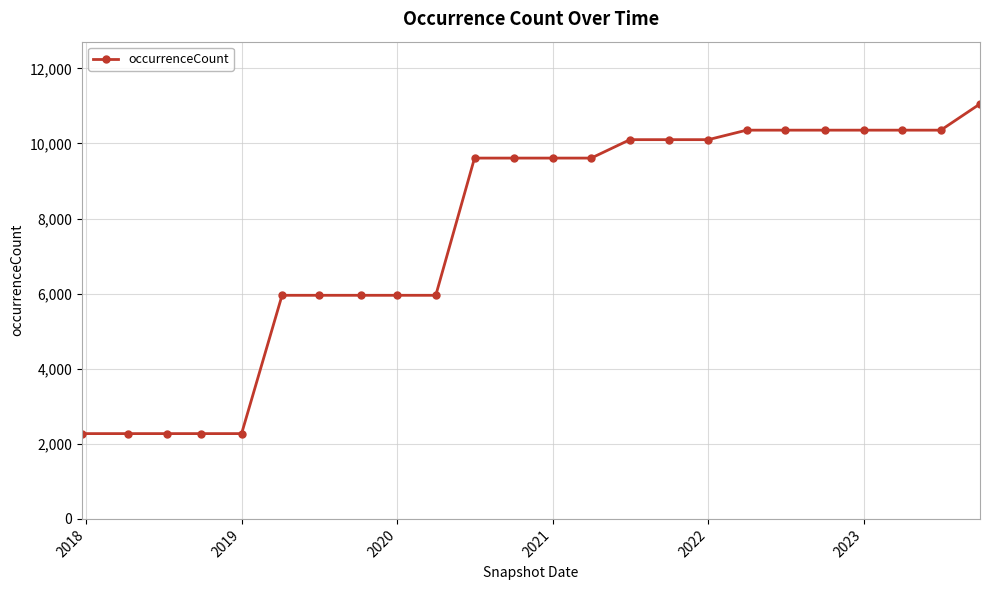

What is the difference between the second highest and second lowest values?

8083